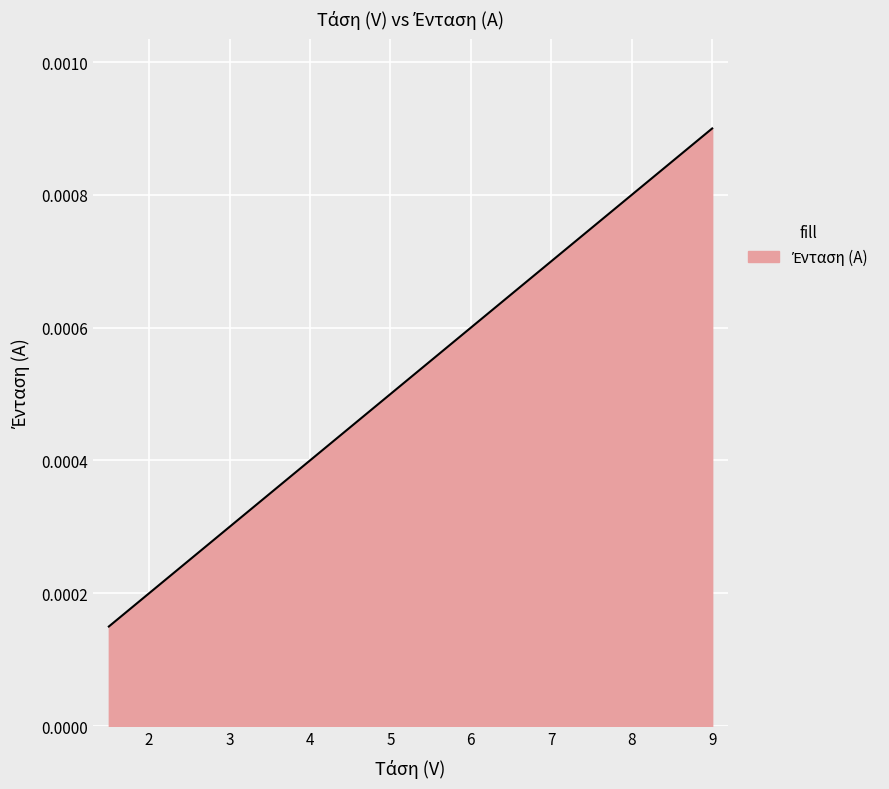

Count the values in the range 0 to 1.

6